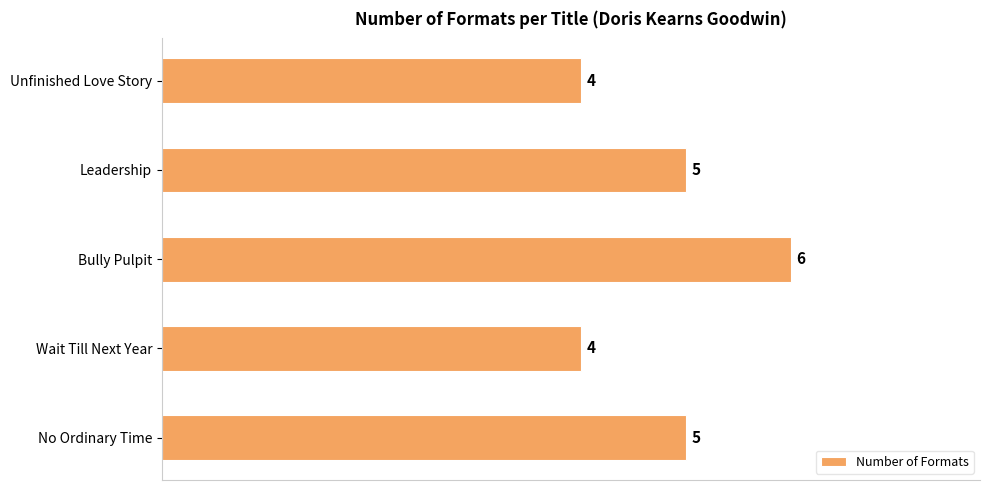

How many values are between 4 and 5?

4